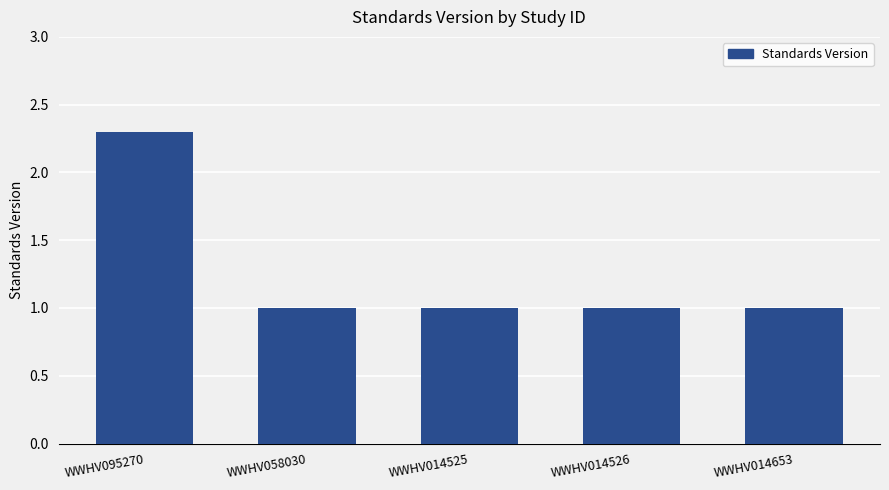

Reading left to right, transcribe all the data shown in this chart.

2.3	1.0	1.0	1.0	1.0